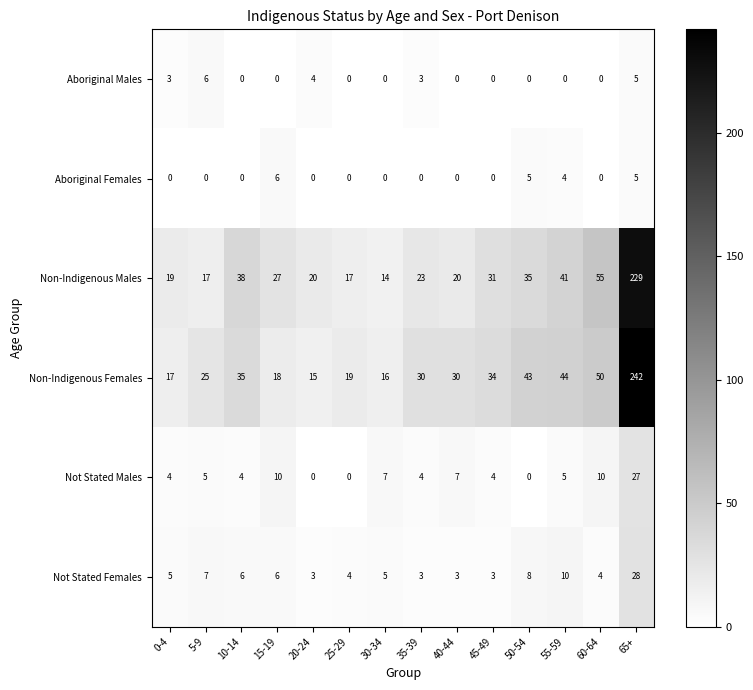

The value of Non-Indigenous Females at 30-34 is 22. True or false?

False